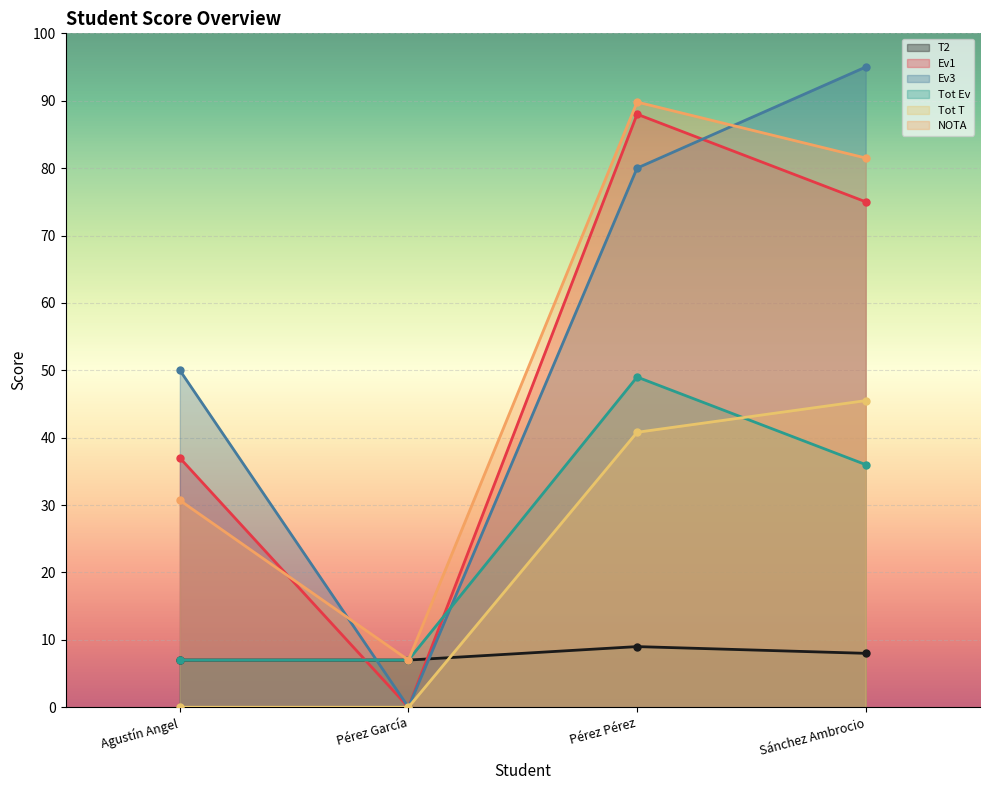

What are all the series names shown in the legend?

T2, Ev1, Ev3, Tot Ev, Tot T, NOTA